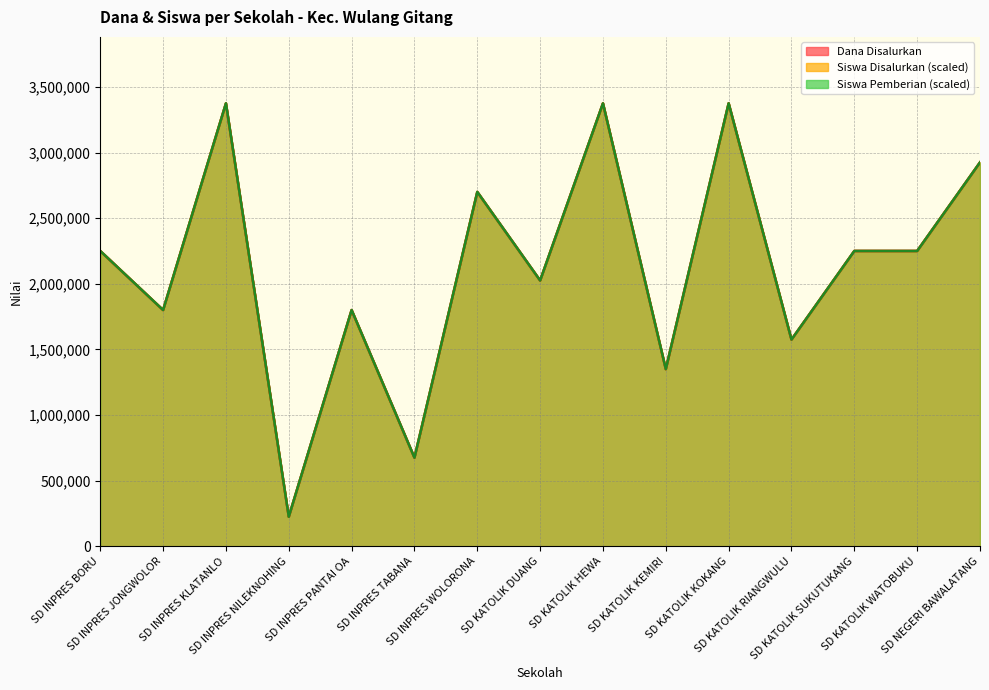

What is the difference between the maximum and minimum values in the Siswa Pemberian series?

3150000